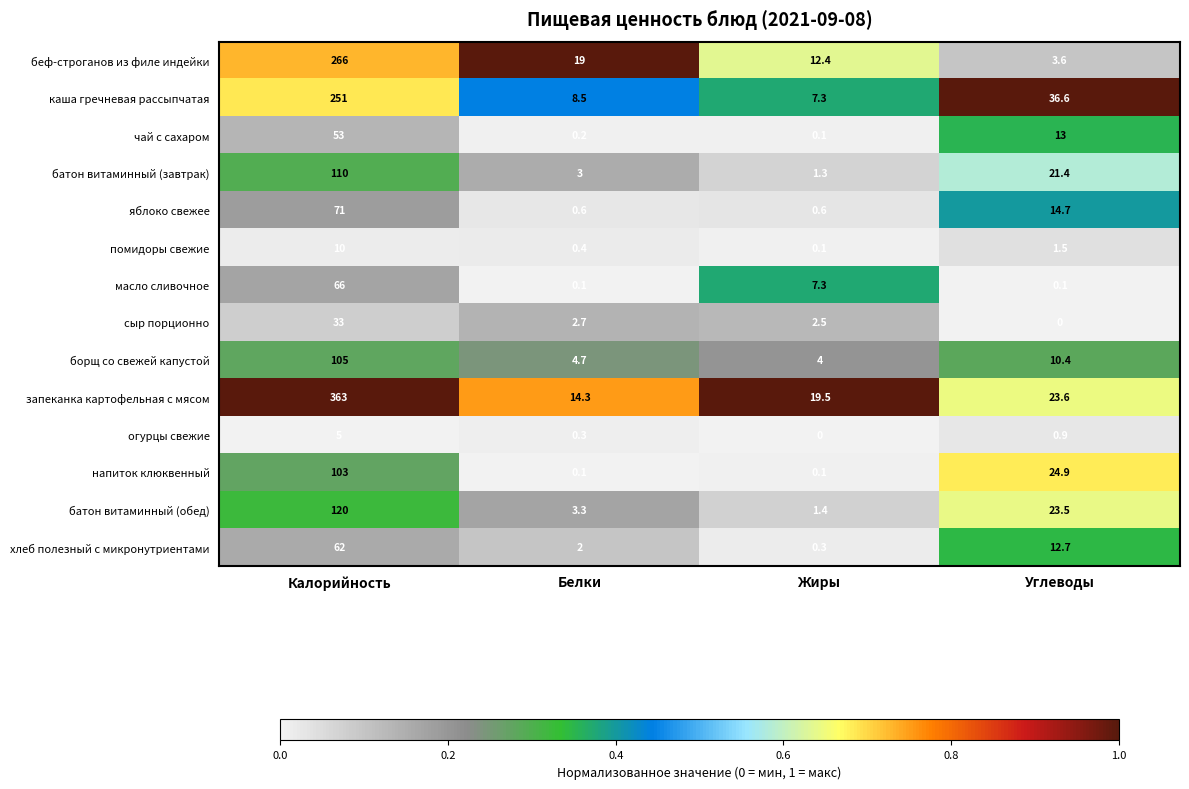

What is the total value across all series at Белки?

59.2